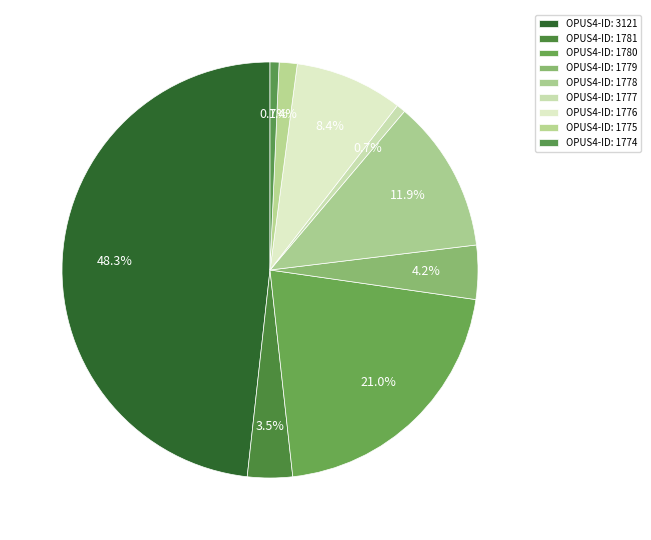

How many slices are in this pie chart?

9